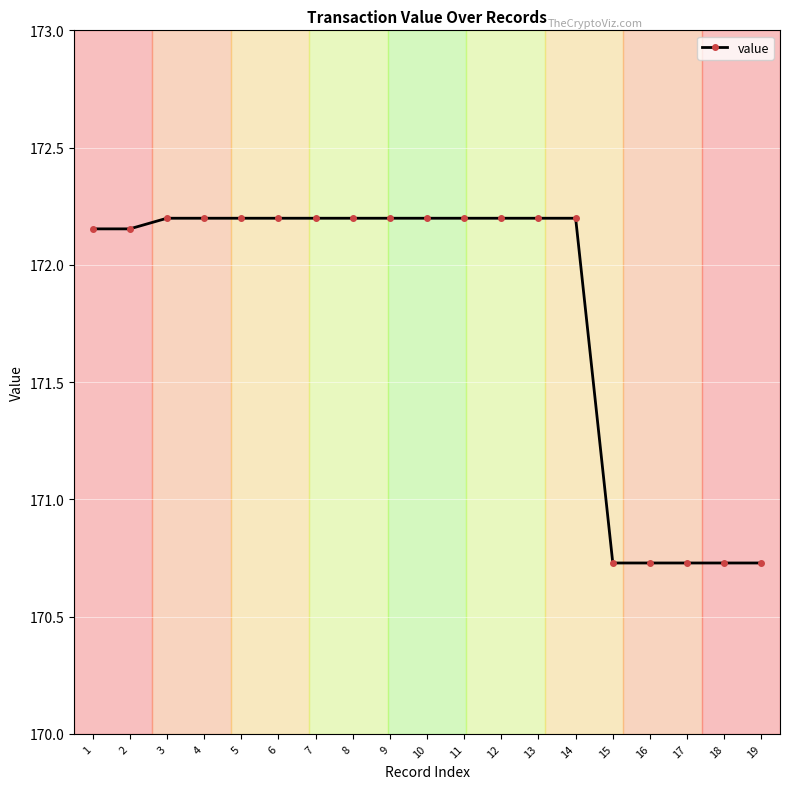

Approximately how many times larger is the value at 9 compared to 8?

1.0